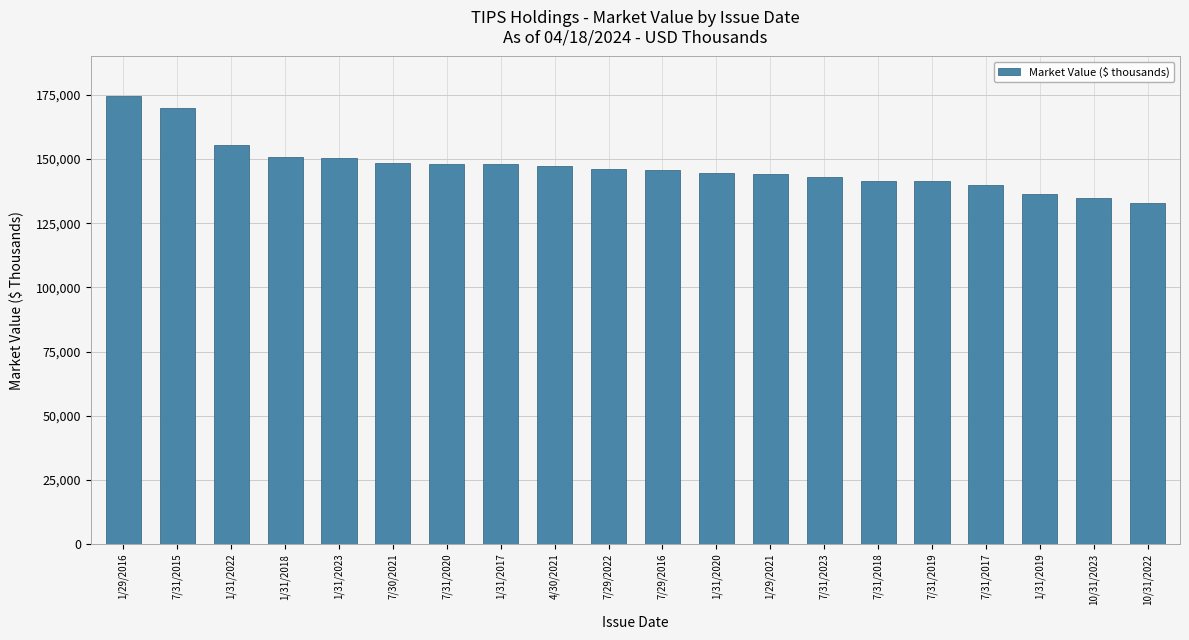

What is the ratio of the value at 1/29/2021 to the value at 7/31/2017?

1.0